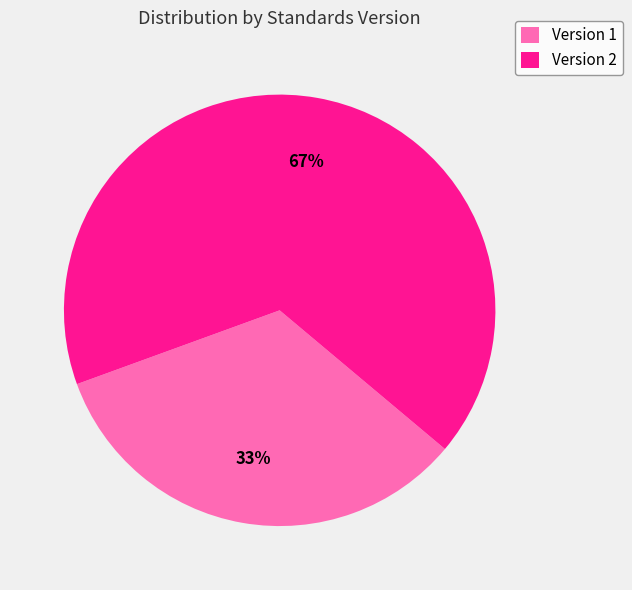

Which slice is the smallest?

Version 1